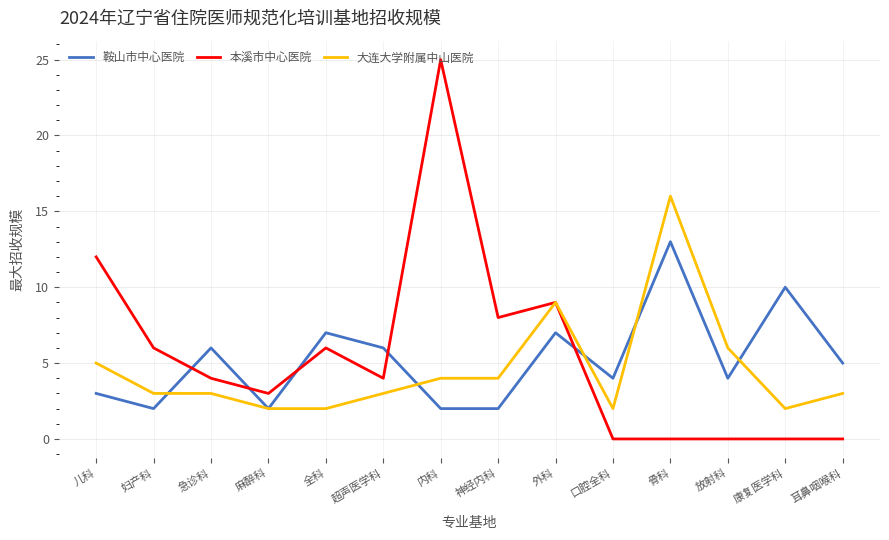

Reading left to right, transcribe all the data shown in this chart.

鞍山市中心医院: 儿科=3	妇产科=2	急诊科=6	麻醉科=2	全科=7	超声医学科=6	内科=2	神经内科=2	外科=7	口腔全科=4	骨科=13	放射科=4	康复医学科=10	耳鼻咽喉科=5
本溪市中心医院: 儿科=12	妇产科=6	急诊科=4	麻醉科=3	全科=6	超声医学科=4	内科=25	神经内科=8	外科=9	口腔全科=0	骨科=0	放射科=0	康复医学科=0	耳鼻咽喉科=0
大连大学附属中山医院: 儿科=5	妇产科=3	急诊科=3	麻醉科=2	全科=2	超声医学科=3	内科=4	神经内科=4	外科=9	口腔全科=2	骨科=16	放射科=6	康复医学科=2	耳鼻咽喉科=3